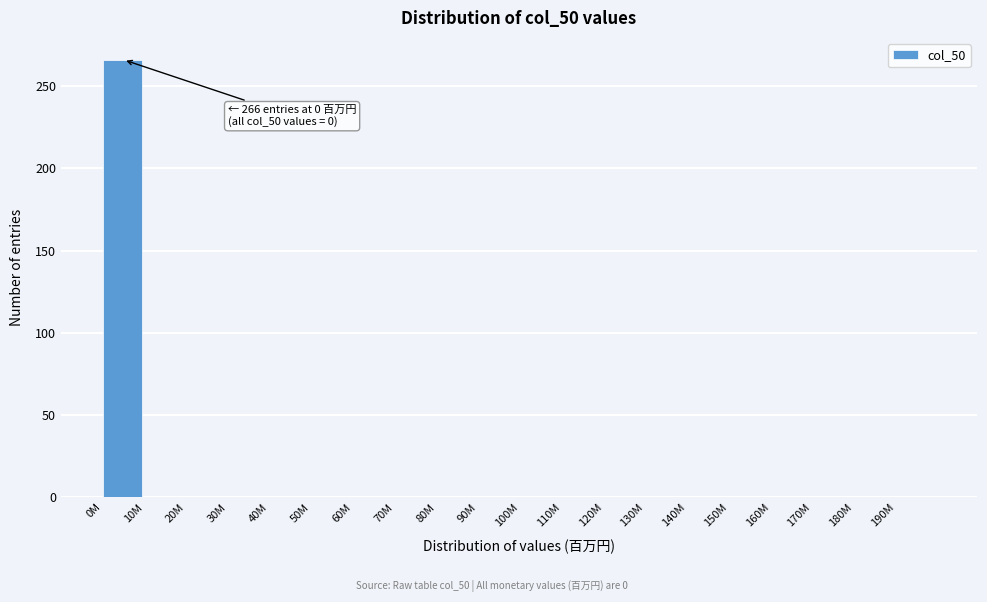

Reading right to left, extract all data points from this chart.

190M=0	180M=0	170M=0	160M=0	150M=0	140M=0	130M=0	120M=0	110M=0	100M=0	90M=0	80M=0	70M=0	60M=0	50M=0	40M=0	30M=0	20M=0	10M=0	0M=266